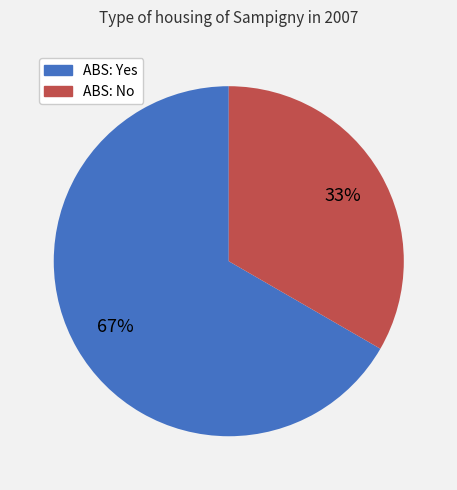

Which slice represents more than half of the pie?

ABS: Yes